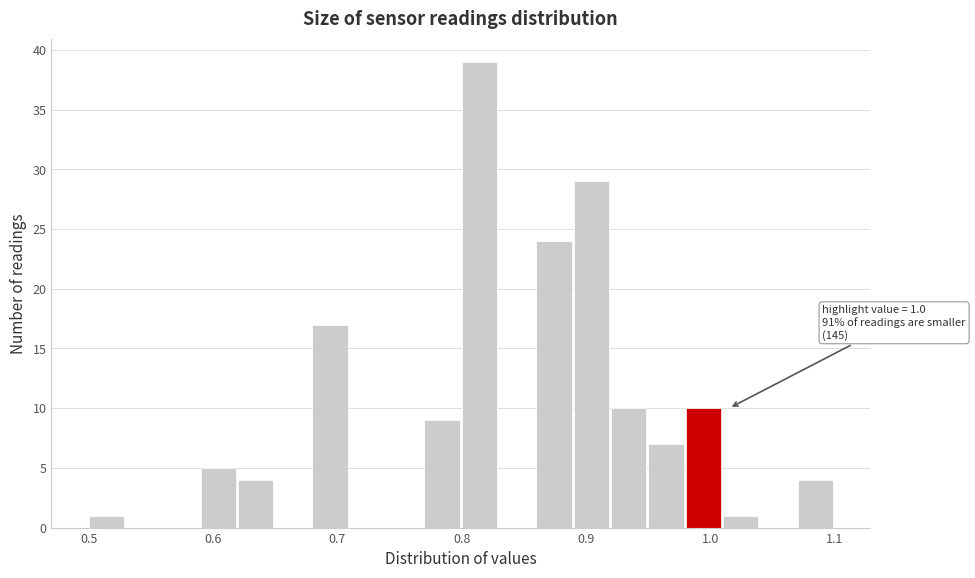

Read against the x-axis, roughly where is the centre of the tallest bar?

0.81